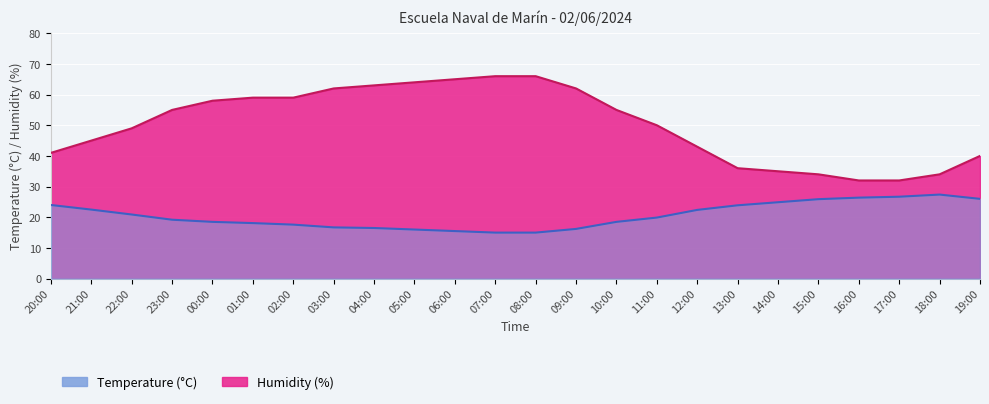

True or false: Humidity (%) and Temperature (°C) intersect in this chart.

False